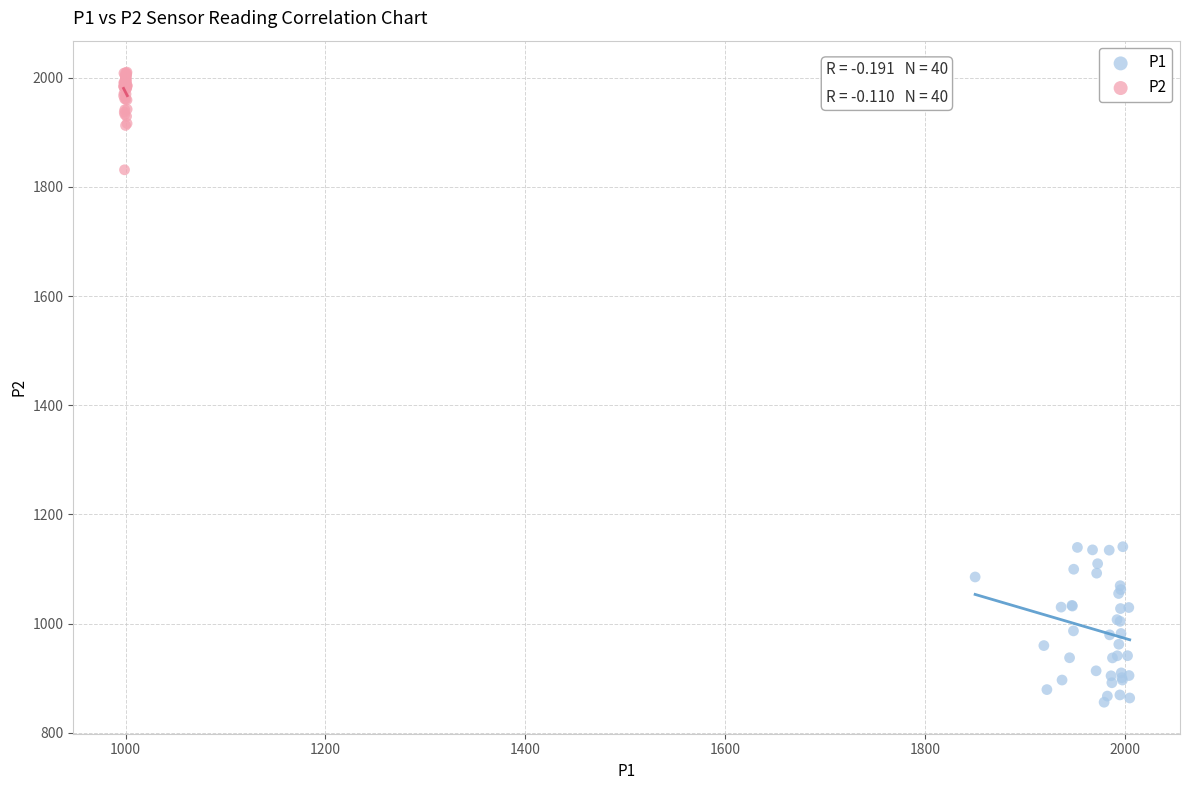

Which series contains the highest Y value?

P2